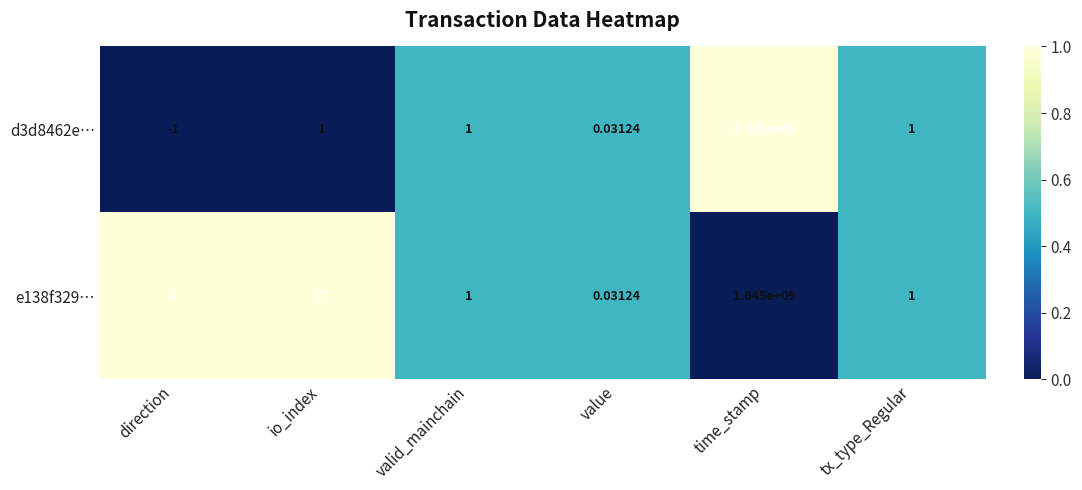

At how many categories does at least one series exceed 0?

6